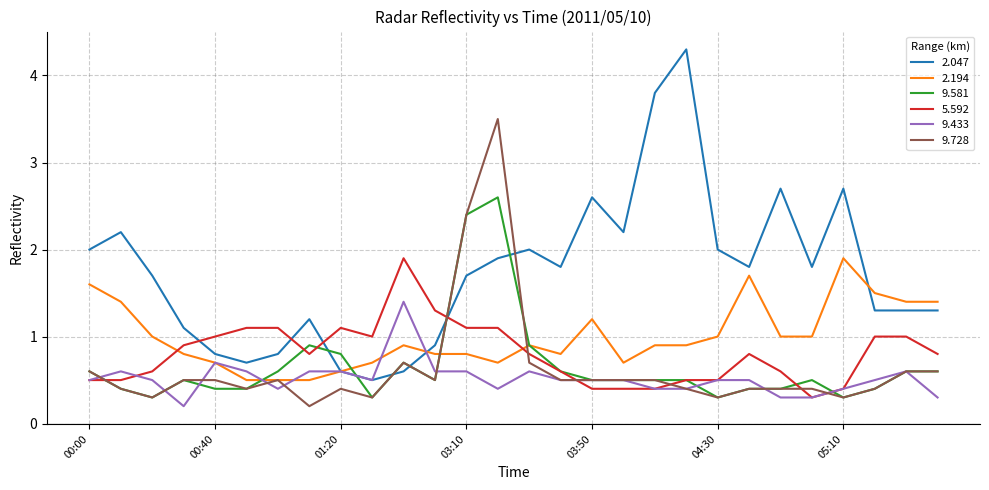

Which series has the largest total across all categories?

2.047